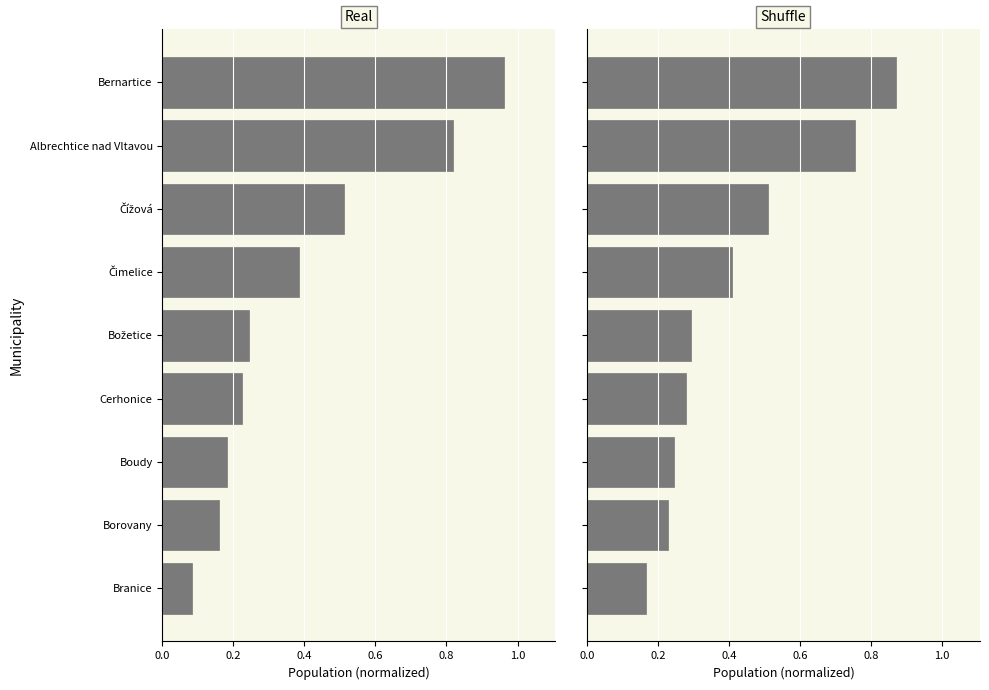

At how many categories does at least one series exceed 0?

9